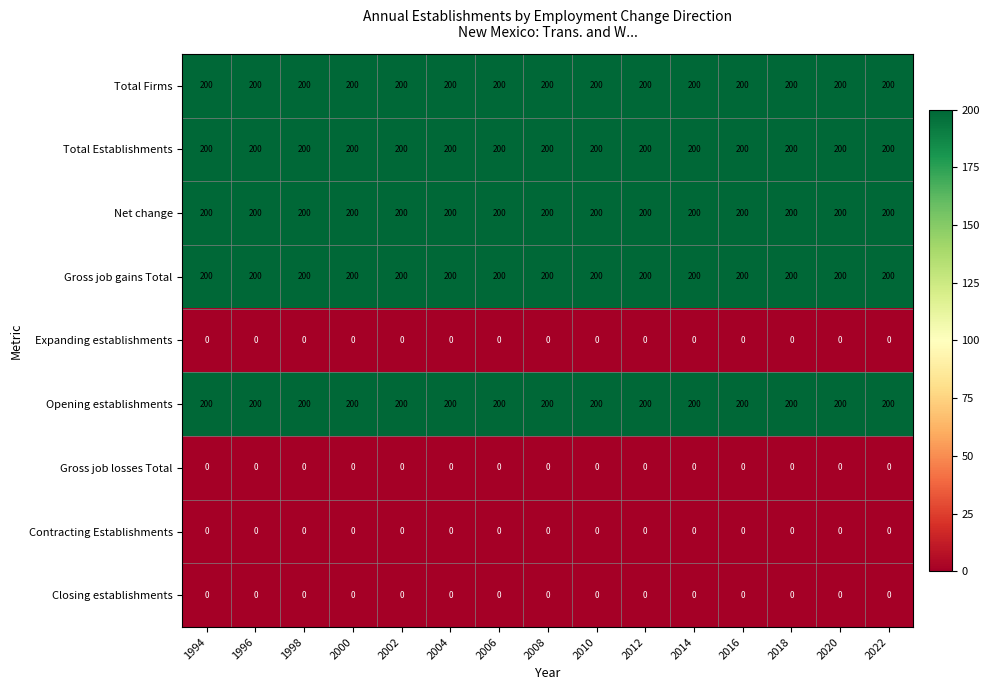

What is the spread (max minus min) of values at 1996?

200